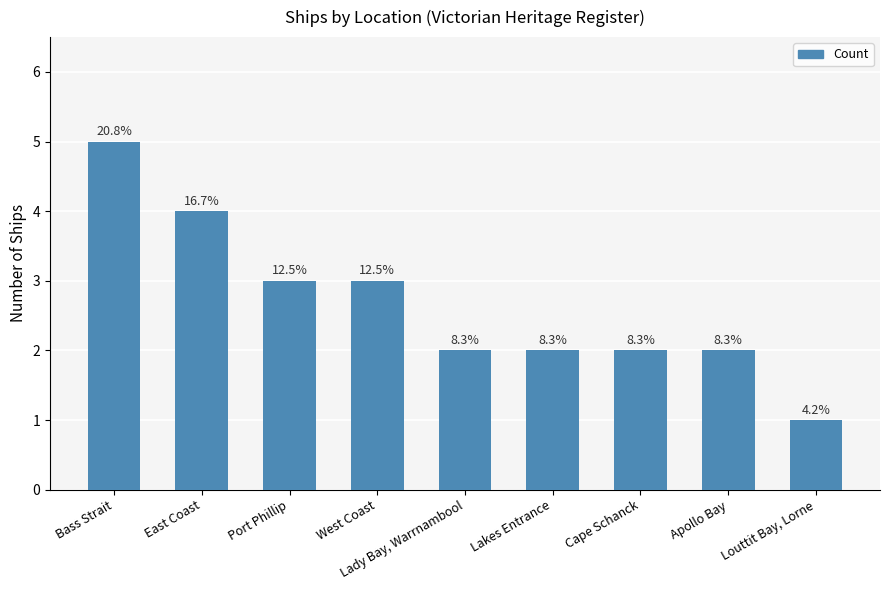

What is the value of the 3rd bar from the left?

3